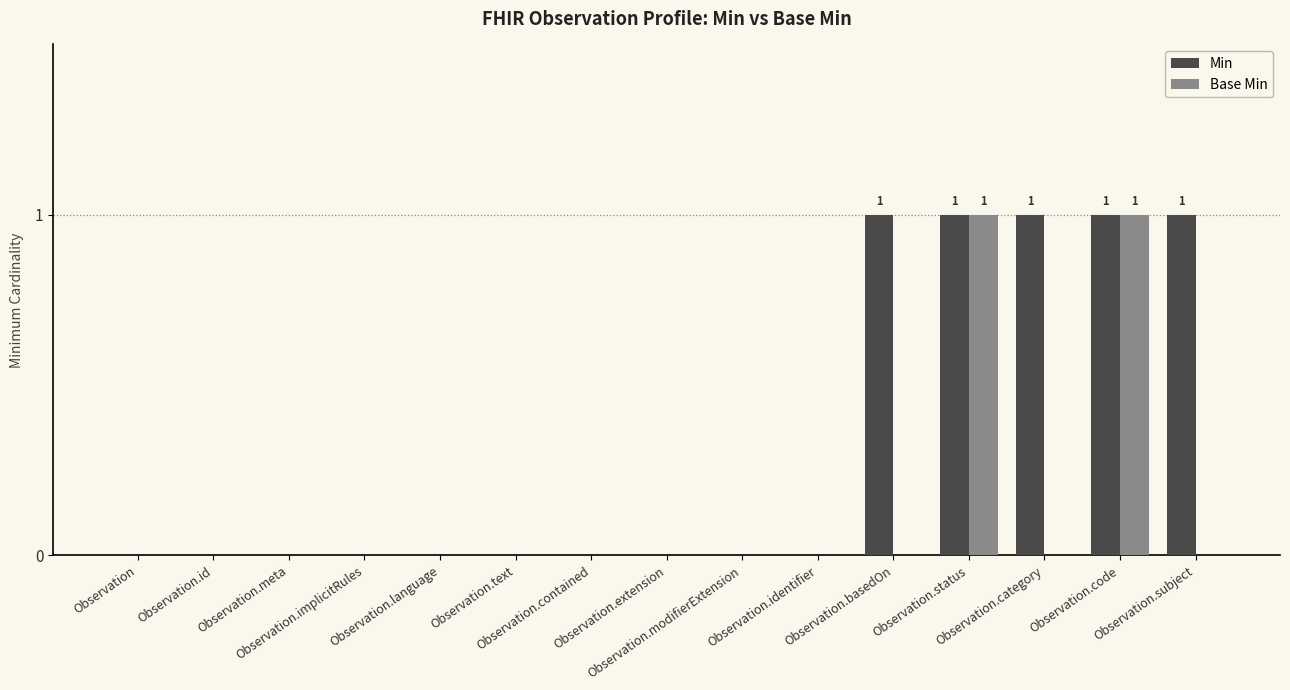

What is the difference between the Min values at Observation.basedOn and Observation?

1